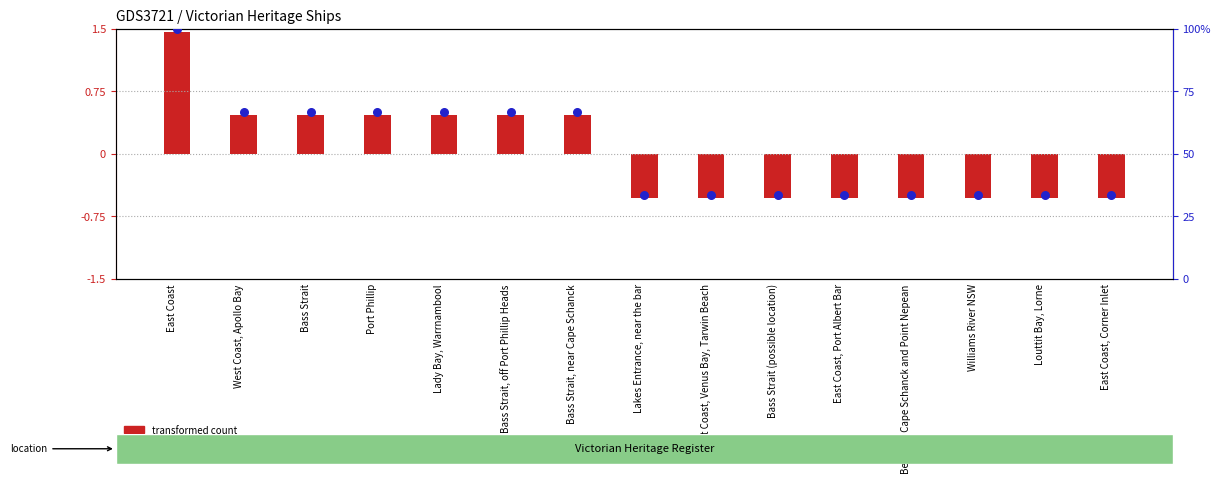

What is the total value across all series at Bass Strait (possible location)?

32.8